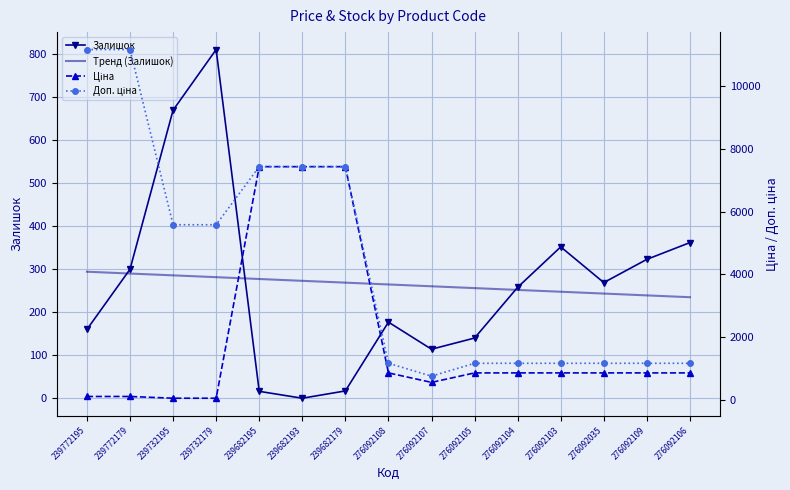

True or false: Тренд (Залишок) and Доп. ціна cross at least once.

False